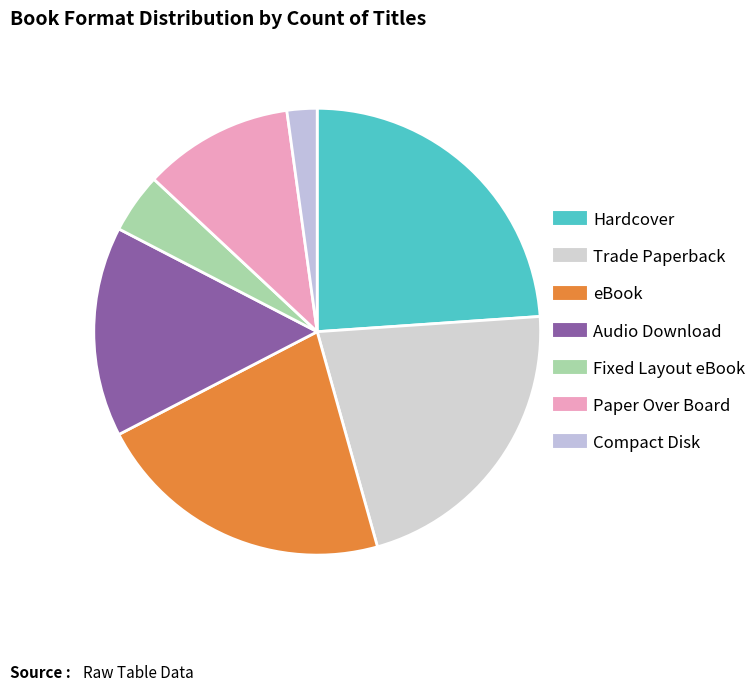

What is the largest slice in the pie chart?

Hardcover